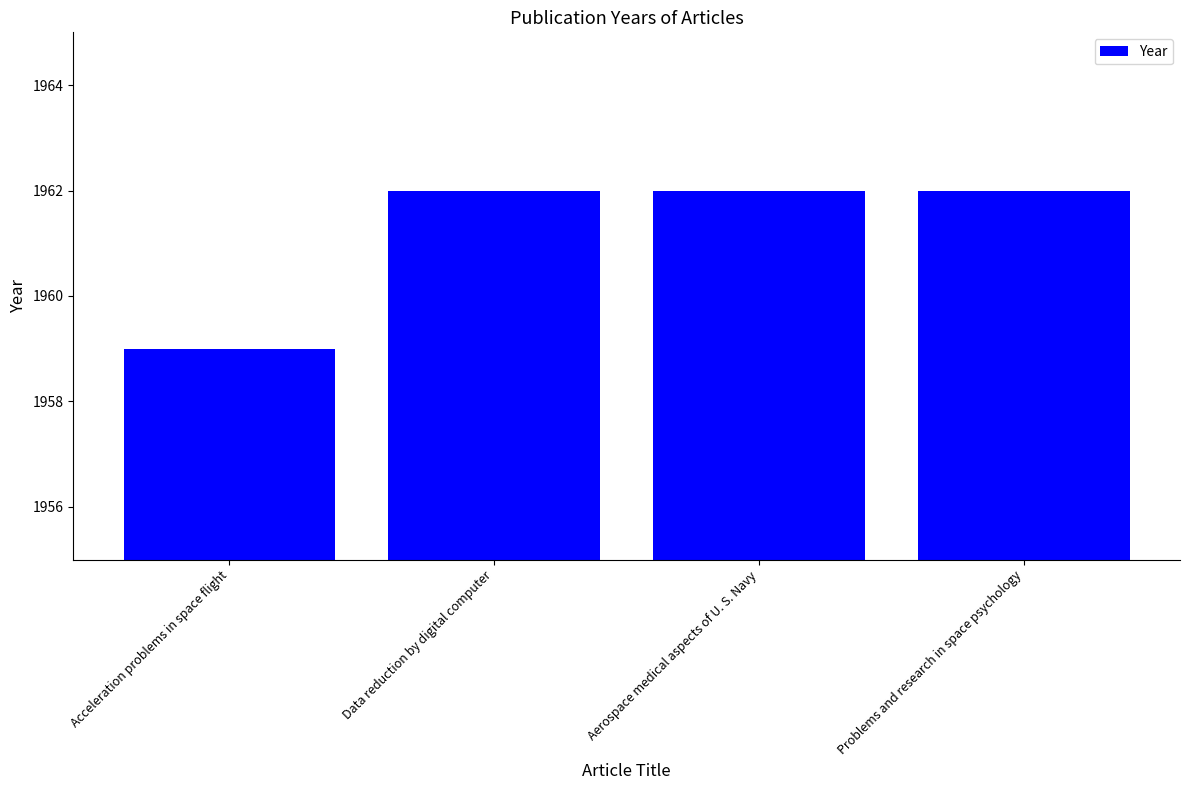

Where is the data nearest to the value 1960?

Acceleration problems in space flight